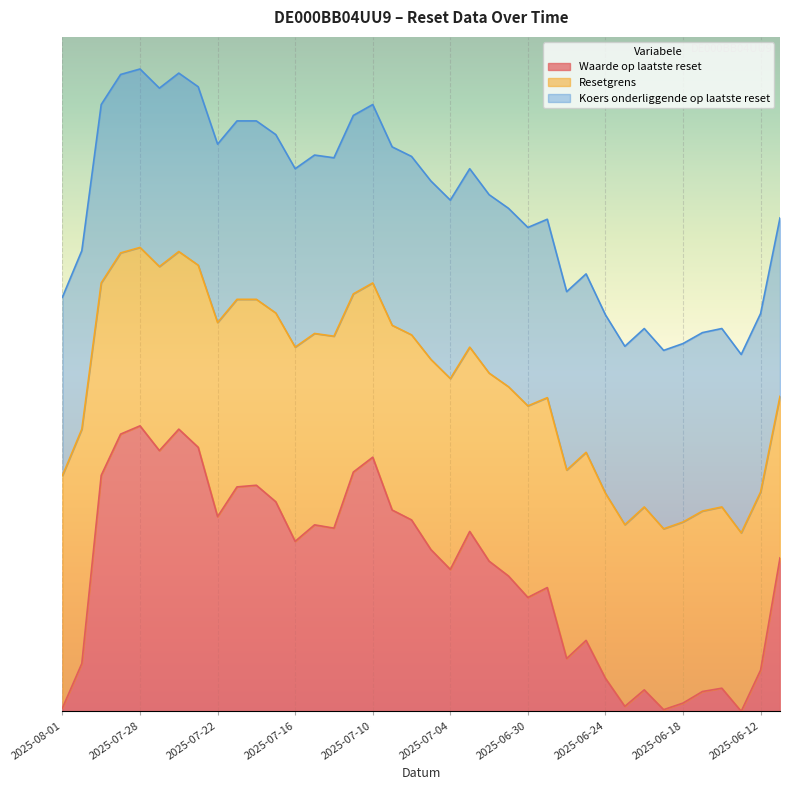

Rank the series by their maximum value, from lowest to highest.

Waarde op laatste reset, Resetgrens, Koers onderliggende op laatste reset